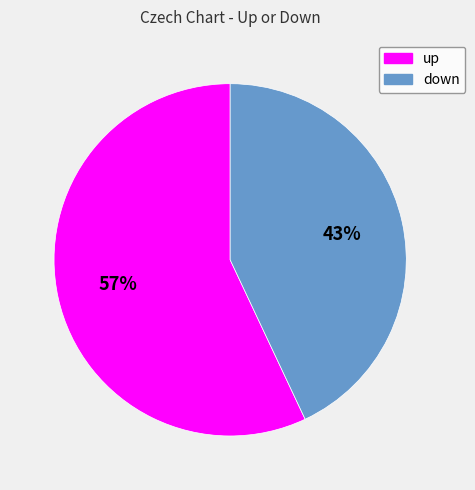

Is it true that down is 29% of the pie?

False